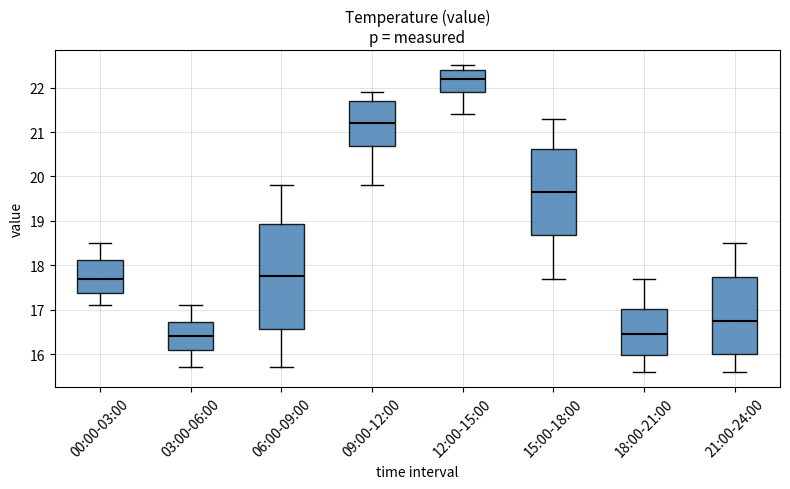

Reading left to right, read every box against the y-axis: the position of its median line, the range the box covers, and the ends of its whiskers. The values are not printed on the chart, so give them approximately, as read against the axis.

00:00-03:00: median 17.7, box 17.4 to 18.1, whiskers 17.1 to 18.5
03:00-06:00: median 16.4, box 16.1 to 16.7, whiskers 15.7 to 17.1
06:00-09:00: median 17.8, box 16.6 to 18.9, whiskers 15.7 to 19.8
09:00-12:00: median 21.2, box 20.7 to 21.7, whiskers 19.8 to 21.9
12:00-15:00: median 22.2, box 21.9 to 22.4, whiskers 21.4 to 22.5
15:00-18:00: median 19.7, box 18.7 to 20.6, whiskers 17.7 to 21.3
18:00-21:00: median 16.5, box 16.0 to 17.0, whiskers 15.6 to 17.7
21:00-24:00: median 16.8, box 16.0 to 17.7, whiskers 15.6 to 18.5